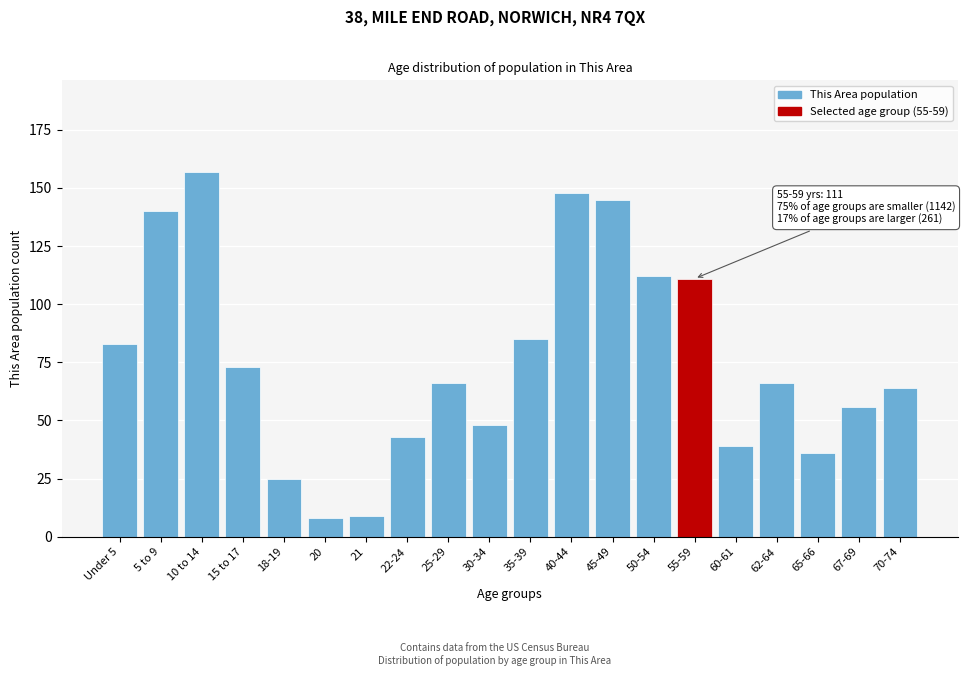

Reading left to right, extract all data points from this chart.

Under 5=83	5 to 9=140	10 to 14=157	15 to 17=73	18-19=25	20=8	21=9	22-24=43	25-29=66	30-34=48	35-39=85	40-44=148	45-49=145	50-54=112	55-59=111	60-61=39	62-64=66	65-66=36	67-69=56	70-74=64